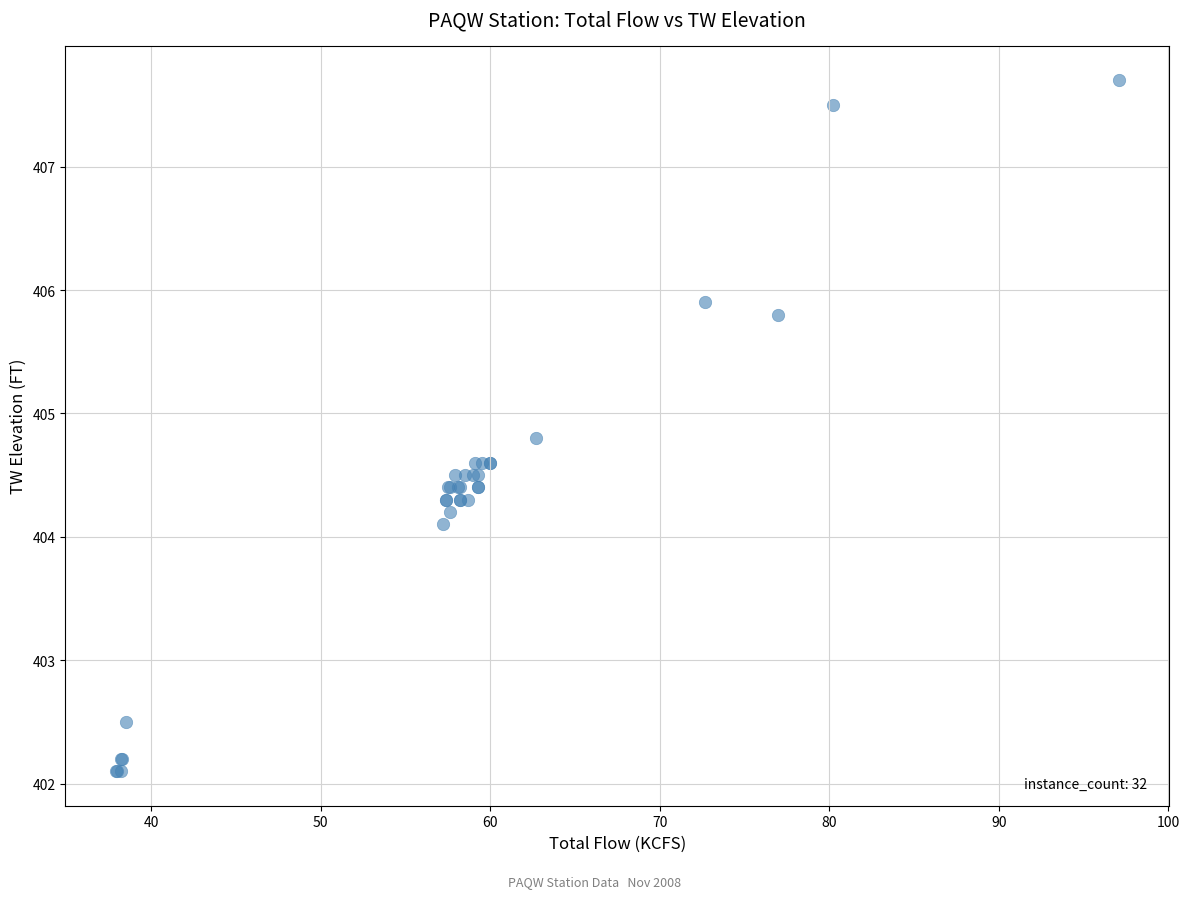

What Y value in the scatter plot is closest to 404?

404.1